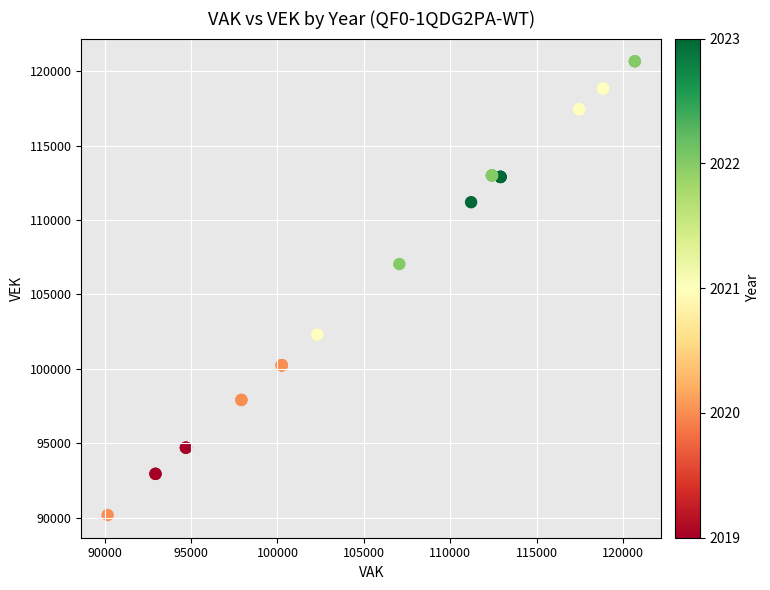

What Y value in the scatter plot is closest to 105426?

107048